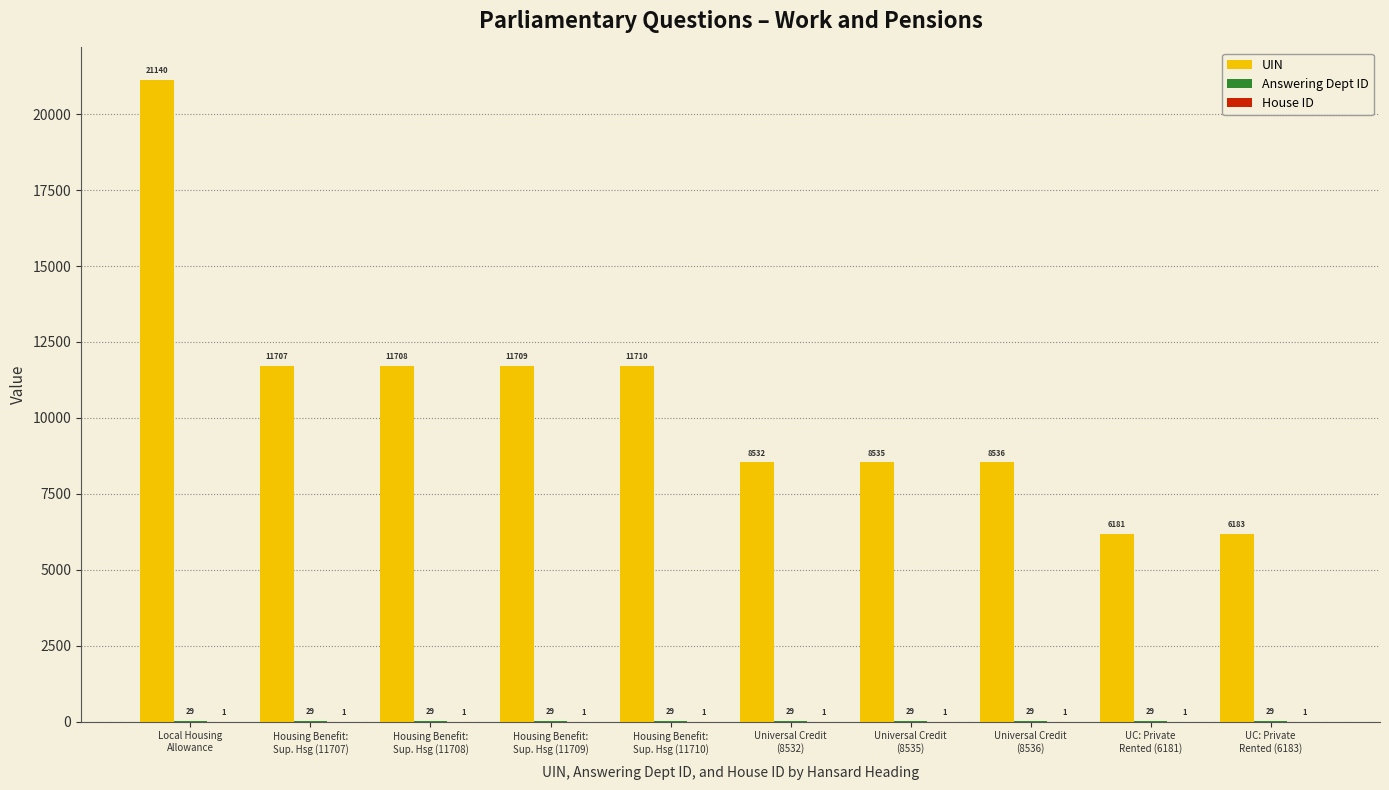

Which series has the largest total across all categories?

UIN